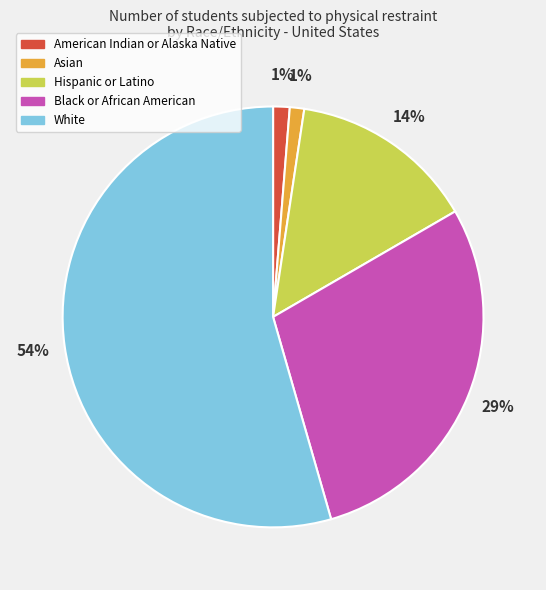

Is there a majority slice in this chart?

Yes